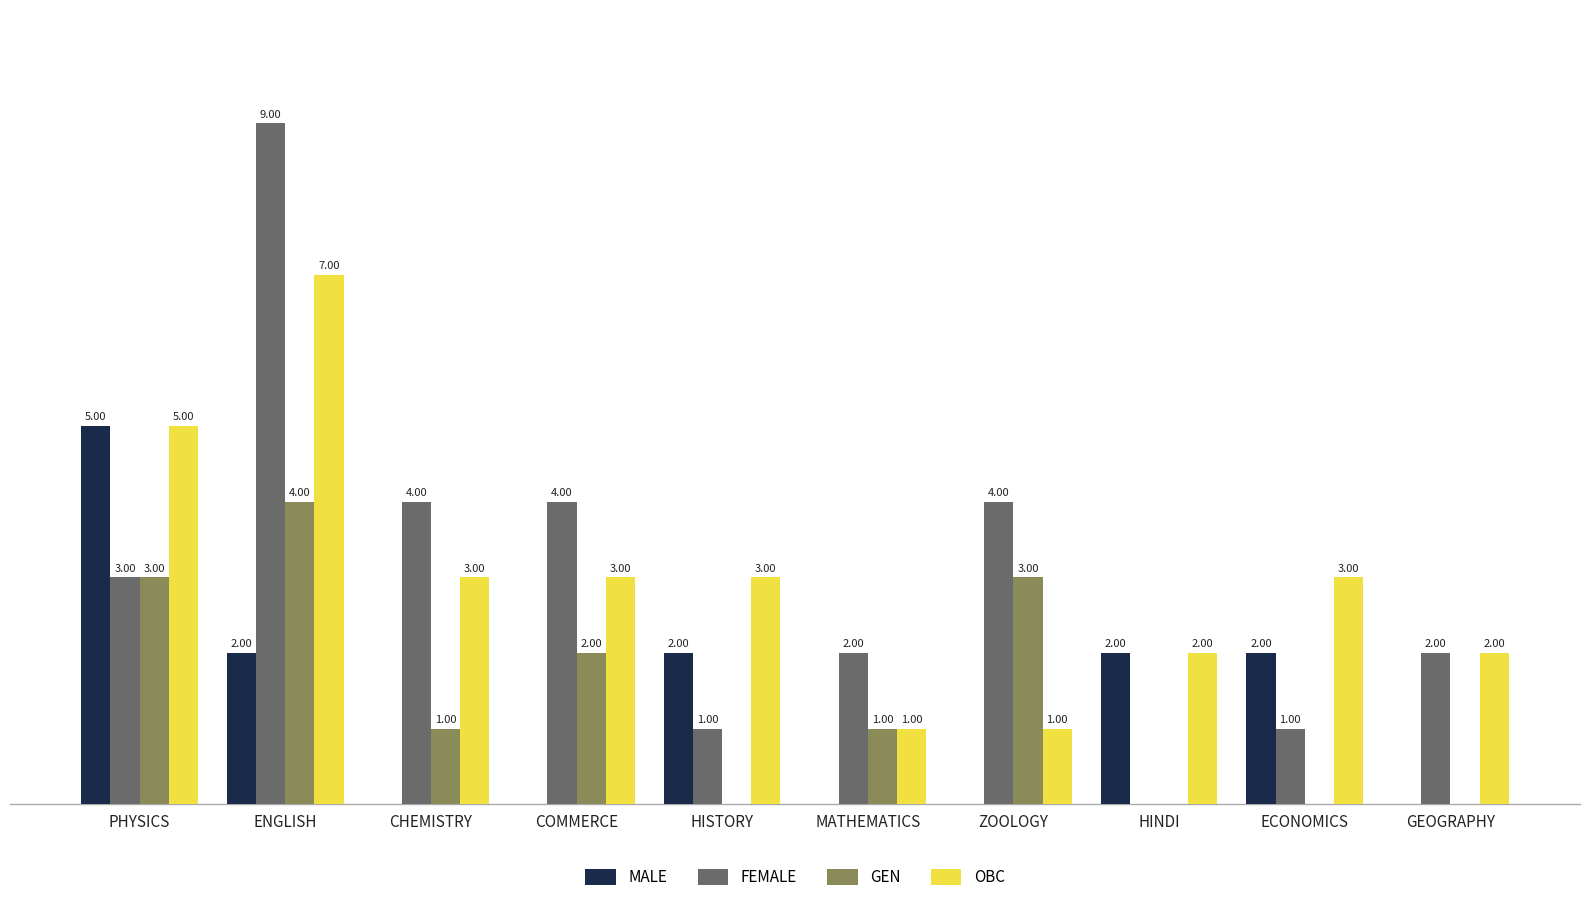

Is the value of MALE at HINDI greater than the value of OBC at ZOOLOGY?

Yes